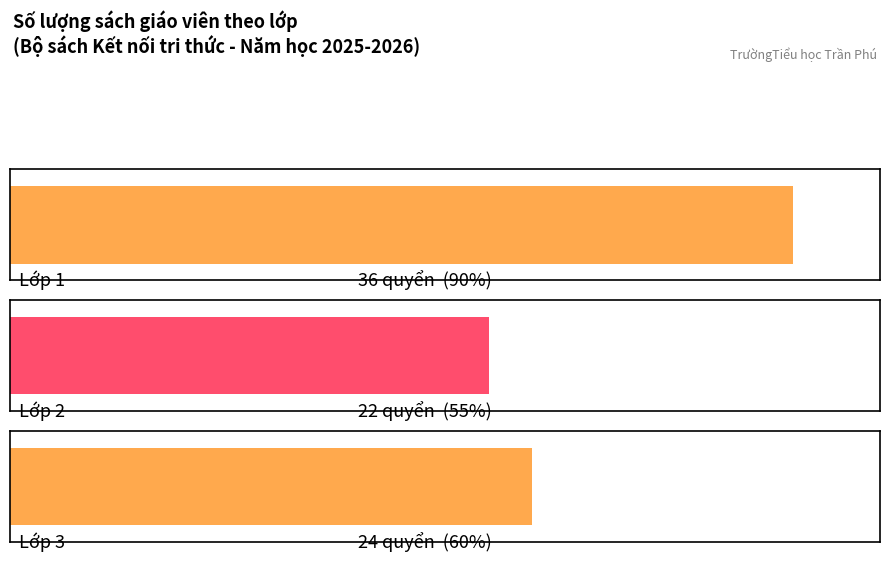

What is the value of the 2nd bar from the left?

22